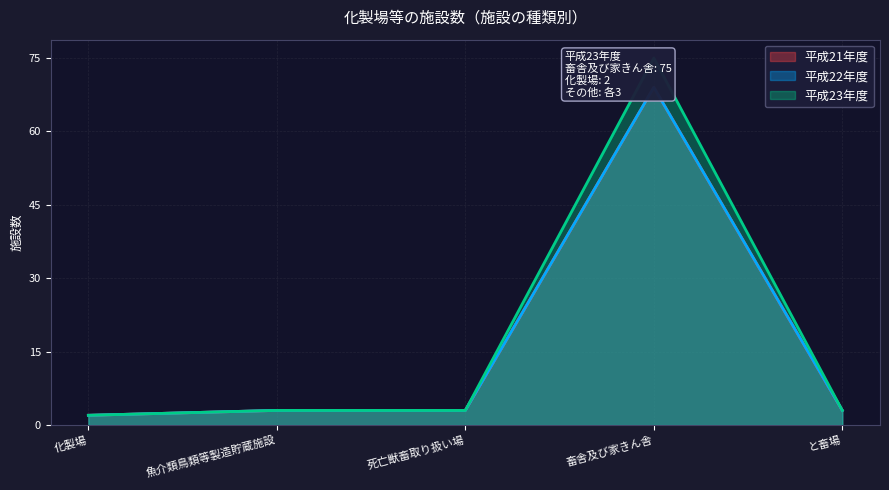

At 畜舎及び家きん舎, list the series in order from smallest to largest.

平成21年度, 平成22年度, 平成23年度